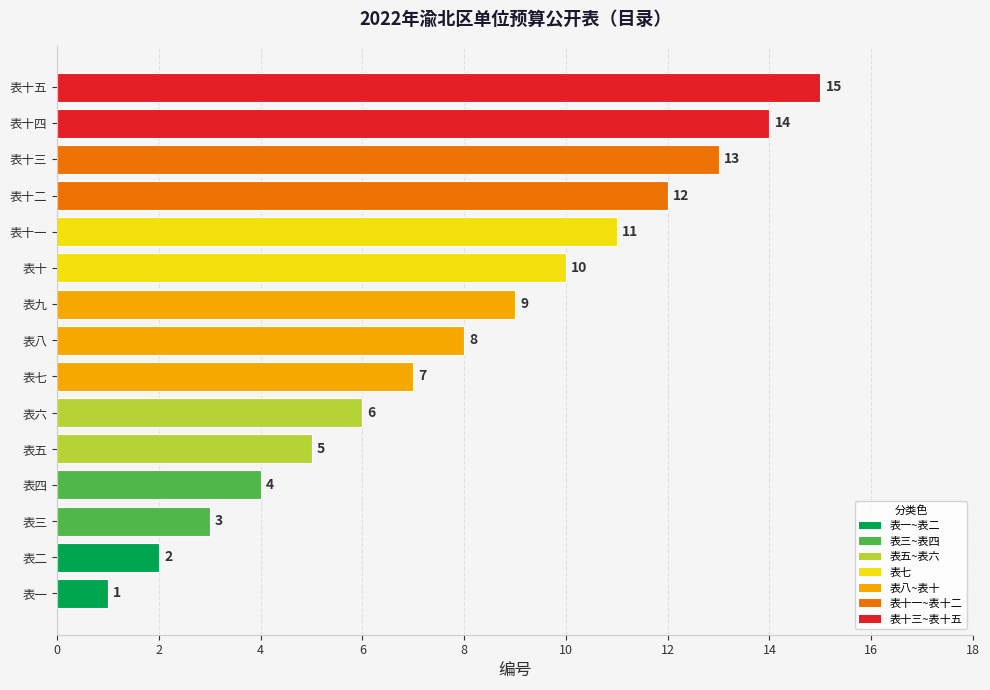

What is the sum of all values?

120